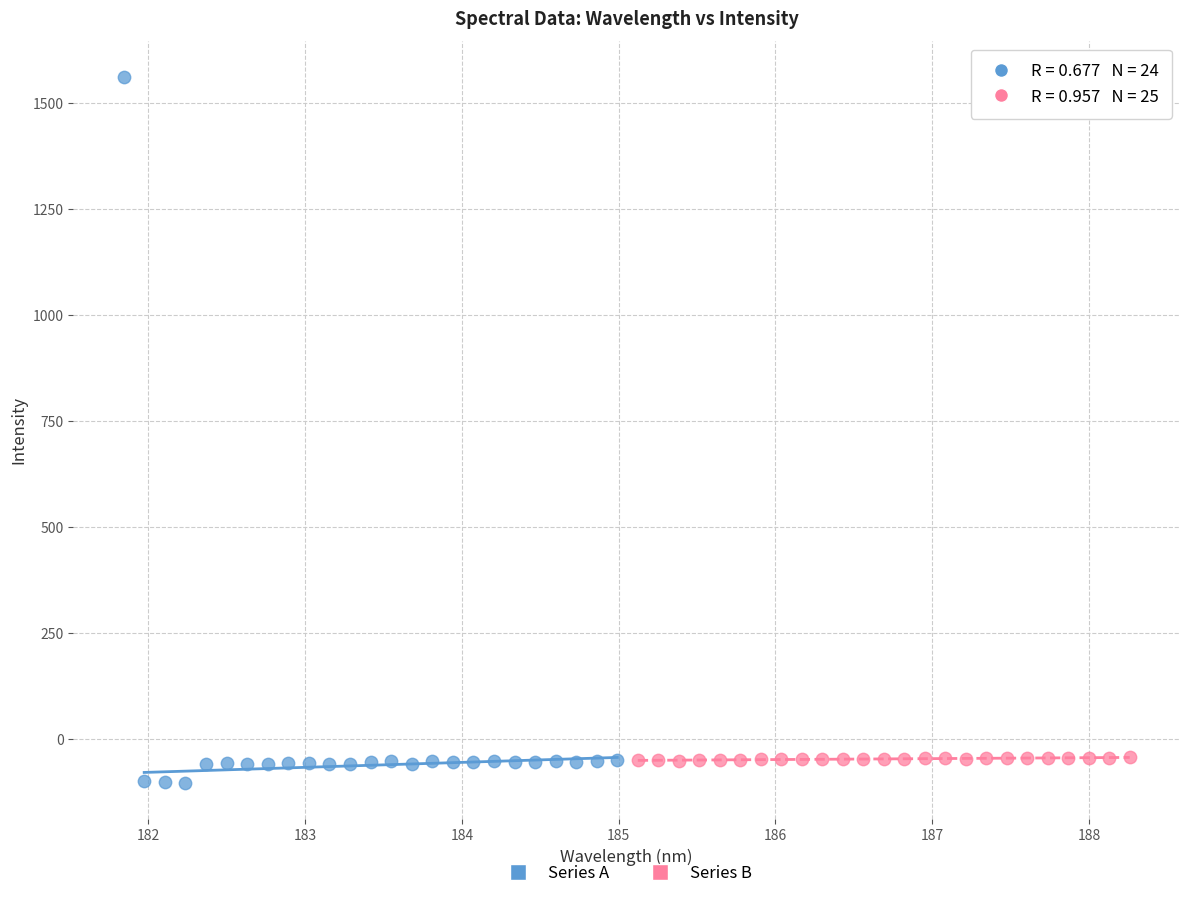

Which series contains the highest Y value?

Series A